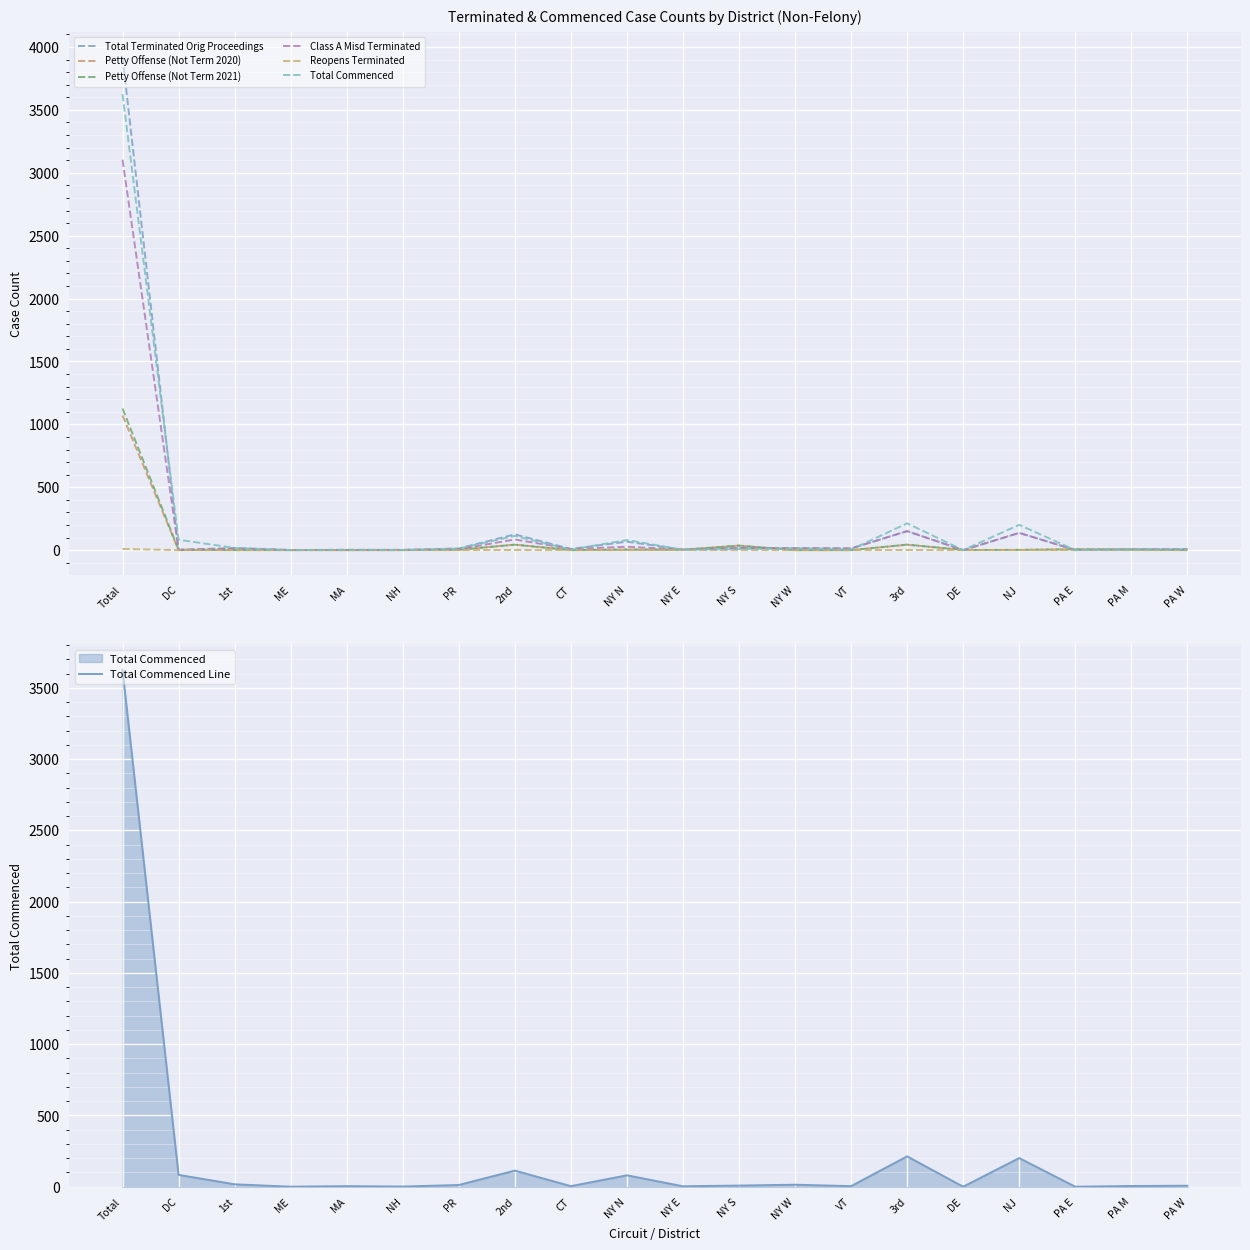

Which series changed the most between ME and PR?

Total Terminated Orig Proceedings